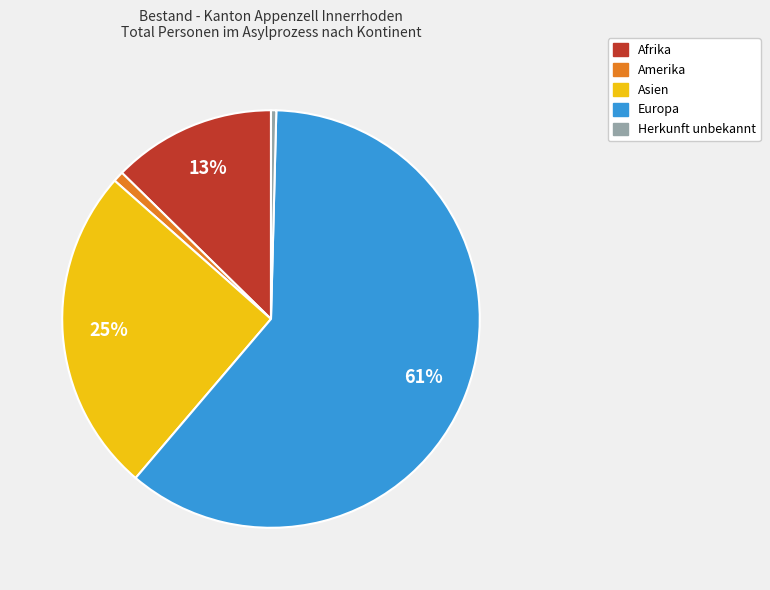

What is the majority slice?

Europa